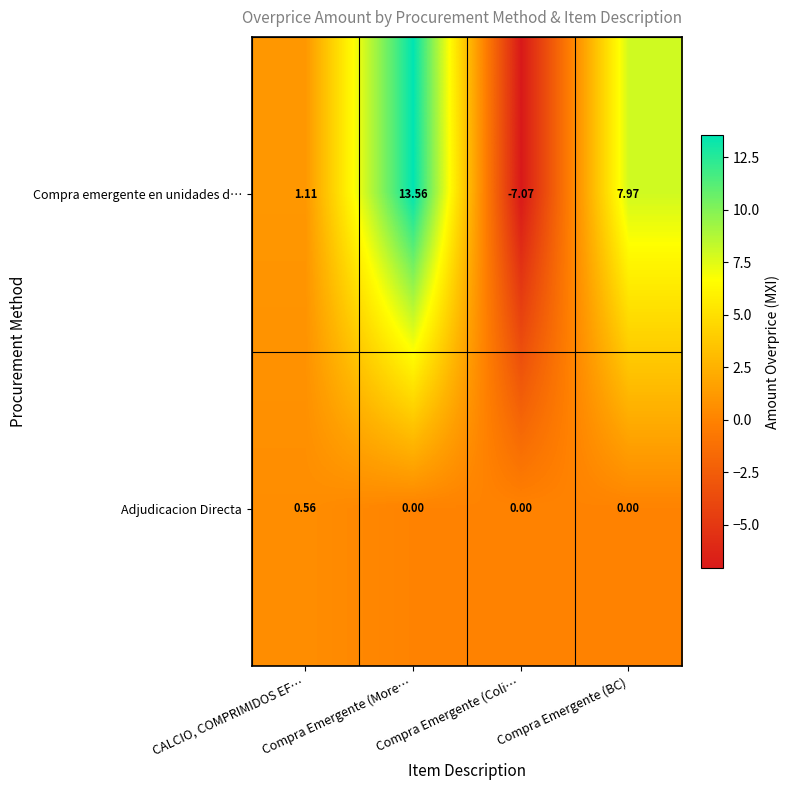

Where does the Compra emergente en unidades d… series first go above 7?

Compra Emergente (More…